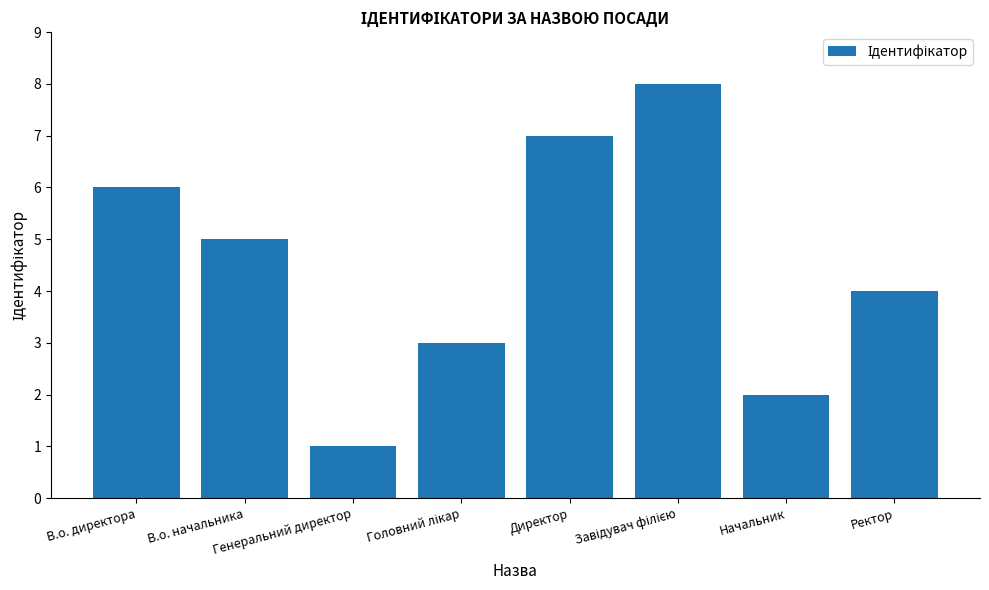

What is the maximum value shown in the chart?

8